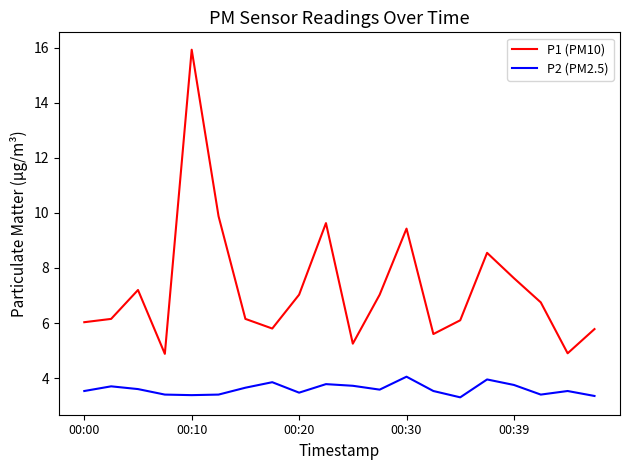

Which series has the widest spread of values?

P1 (PM10)